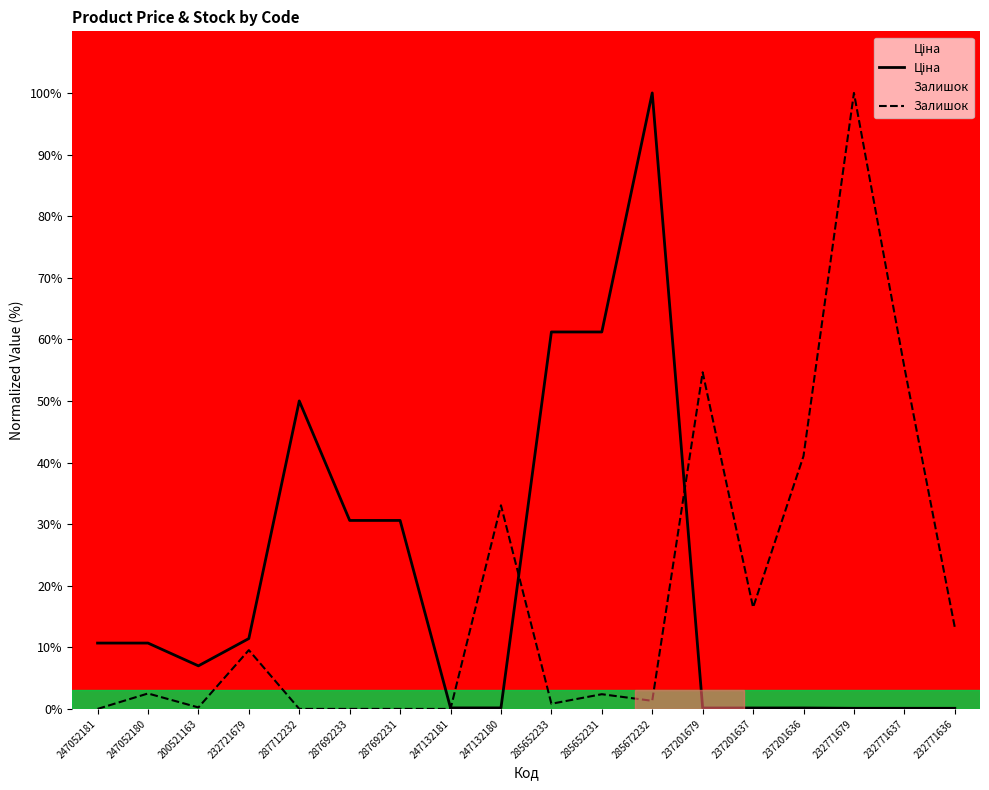

How many values in the Ціна series are below 10?

9